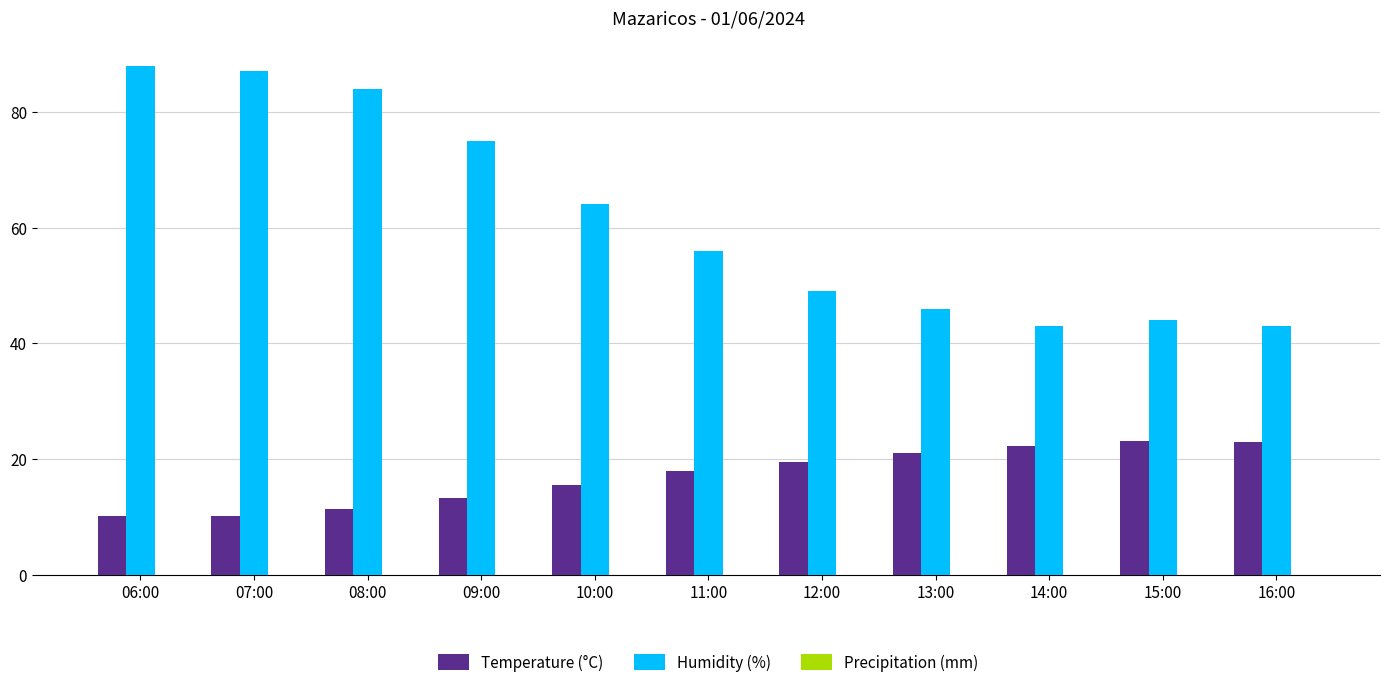

Is the value of Humidity (%) at 15:00 greater than the value of Temperature (°C) at 14:00?

Yes